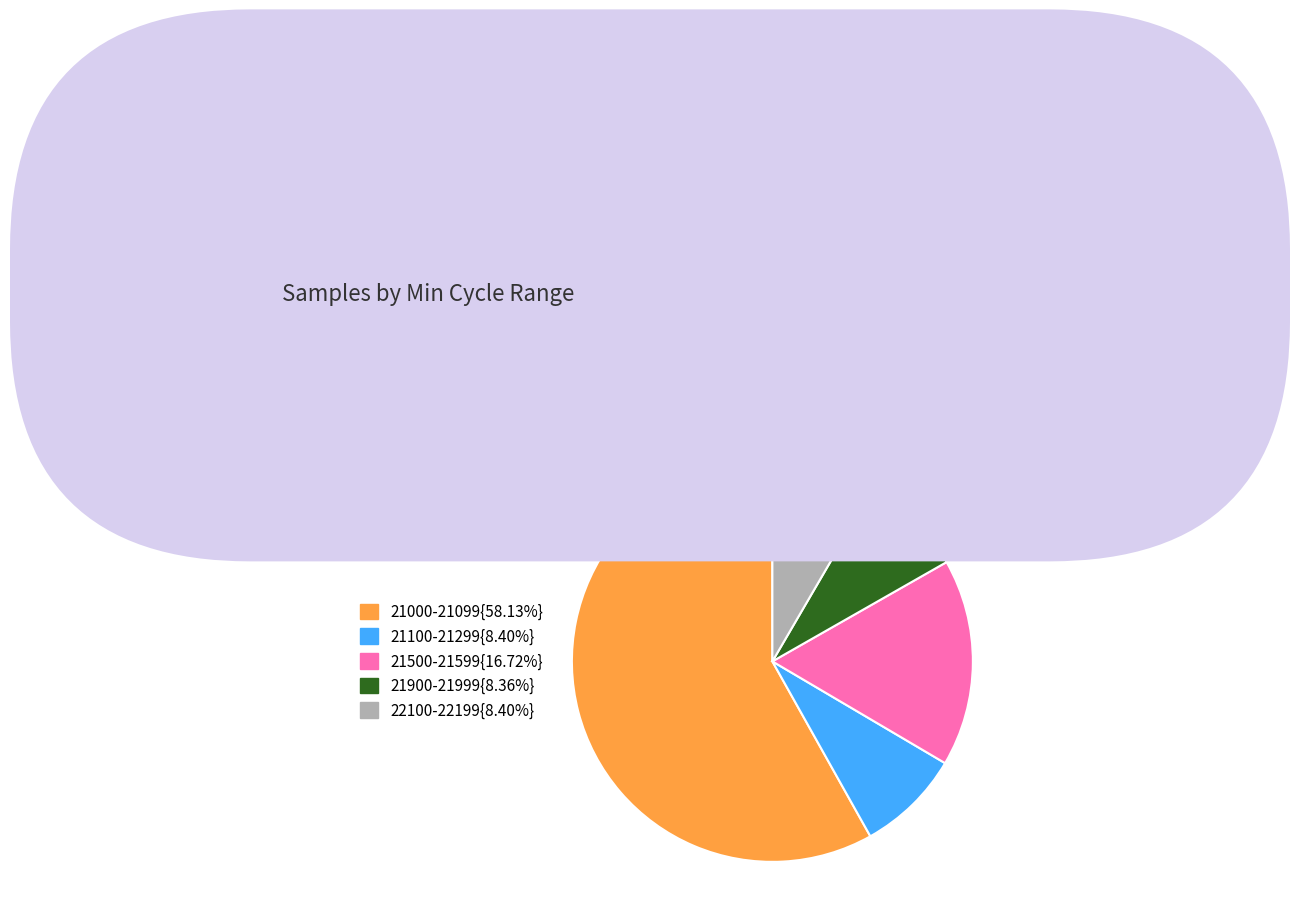

Is there any slice that represents more than half of the pie?

Yes